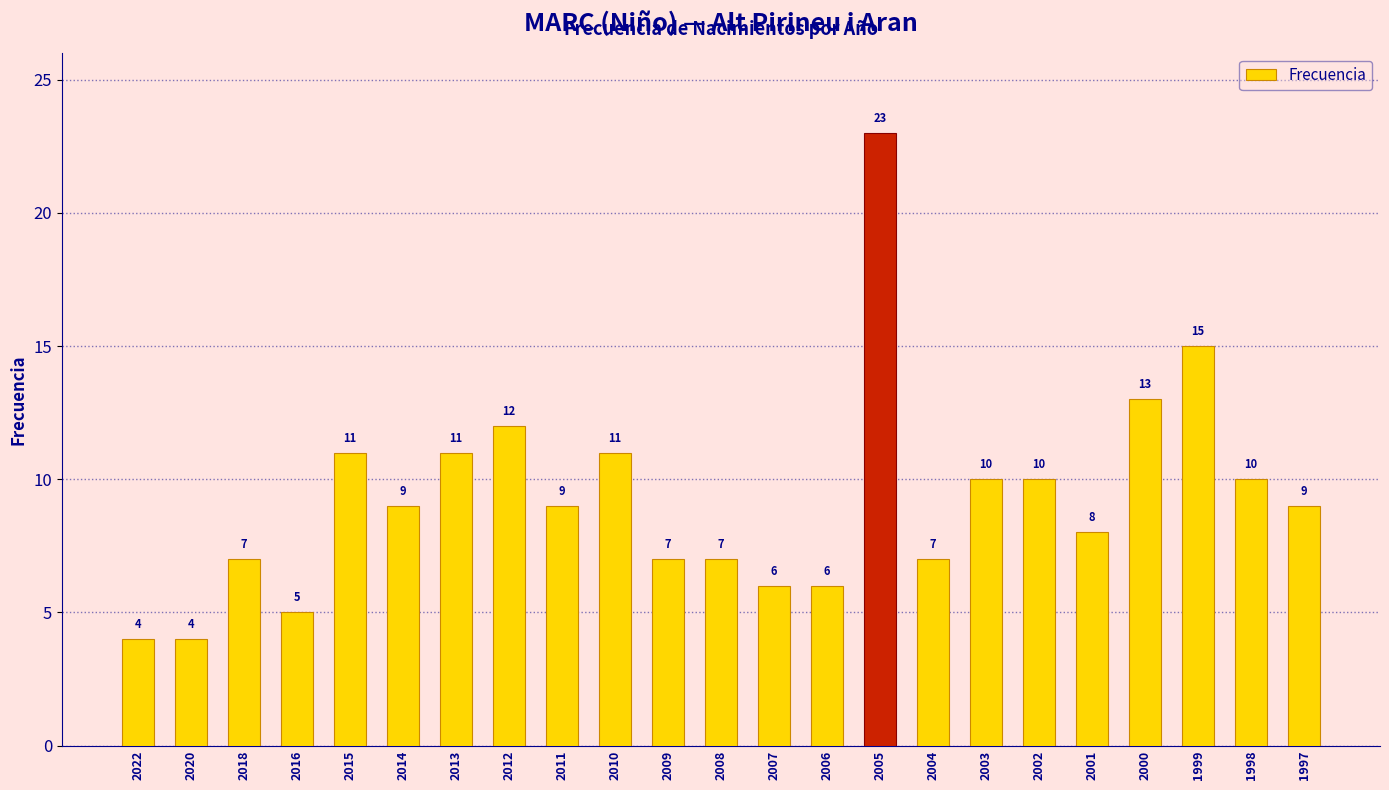

Where does the data first go above 9?

2015